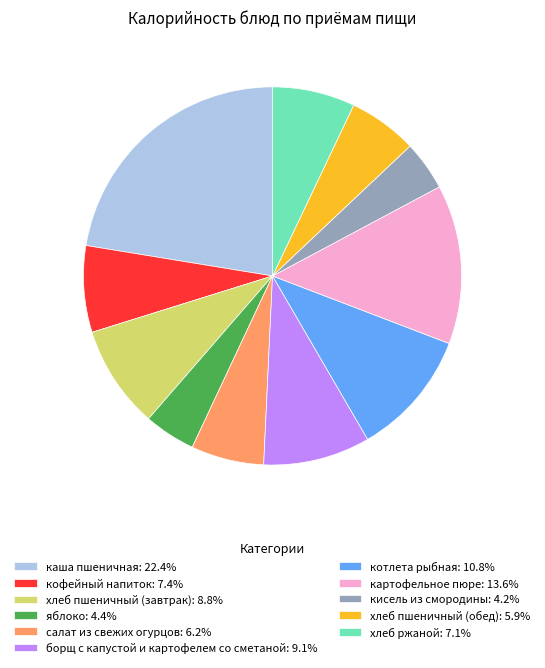

Is there any slice that represents more than half of the pie?

No